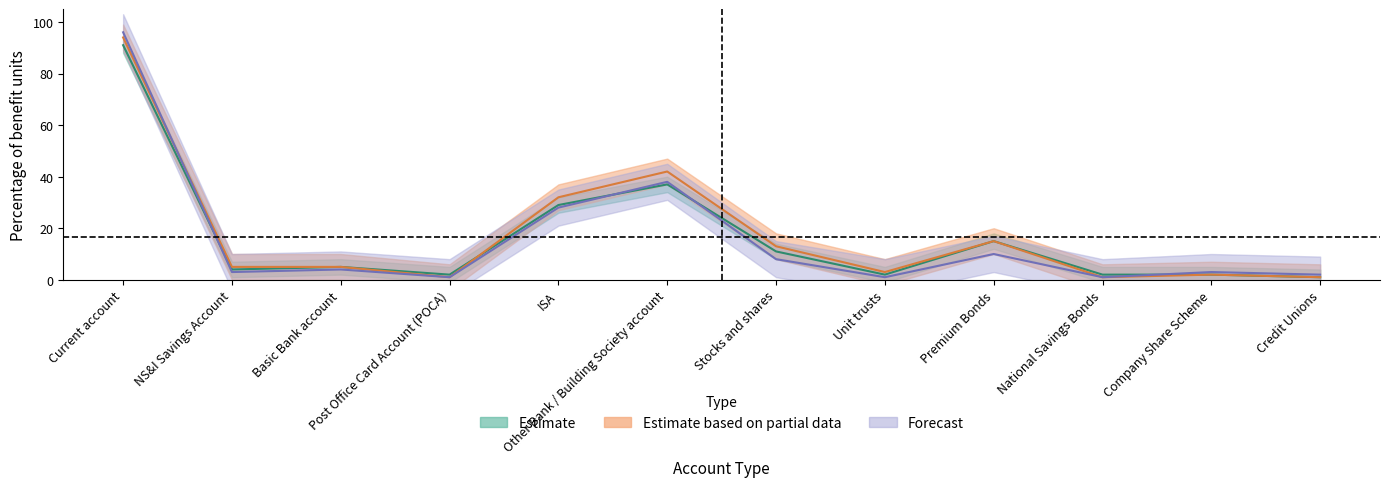

At which label is Estimate based on partial data closest to 47?

Other Bank / Building Society account